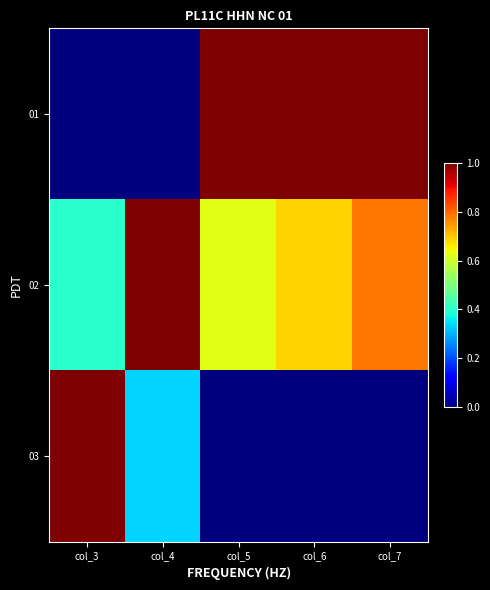

Reading left to right, what are all the values shown in this chart?

01: col_3=0.0	col_4=0.0	col_5=1.0	col_6=1.0	col_7=1.0
02: col_3=0.4	col_4=1.0	col_5=0.6	col_6=0.7	col_7=0.8
03: col_3=1.0	col_4=0.3	col_5=0.0	col_6=0.0	col_7=0.0